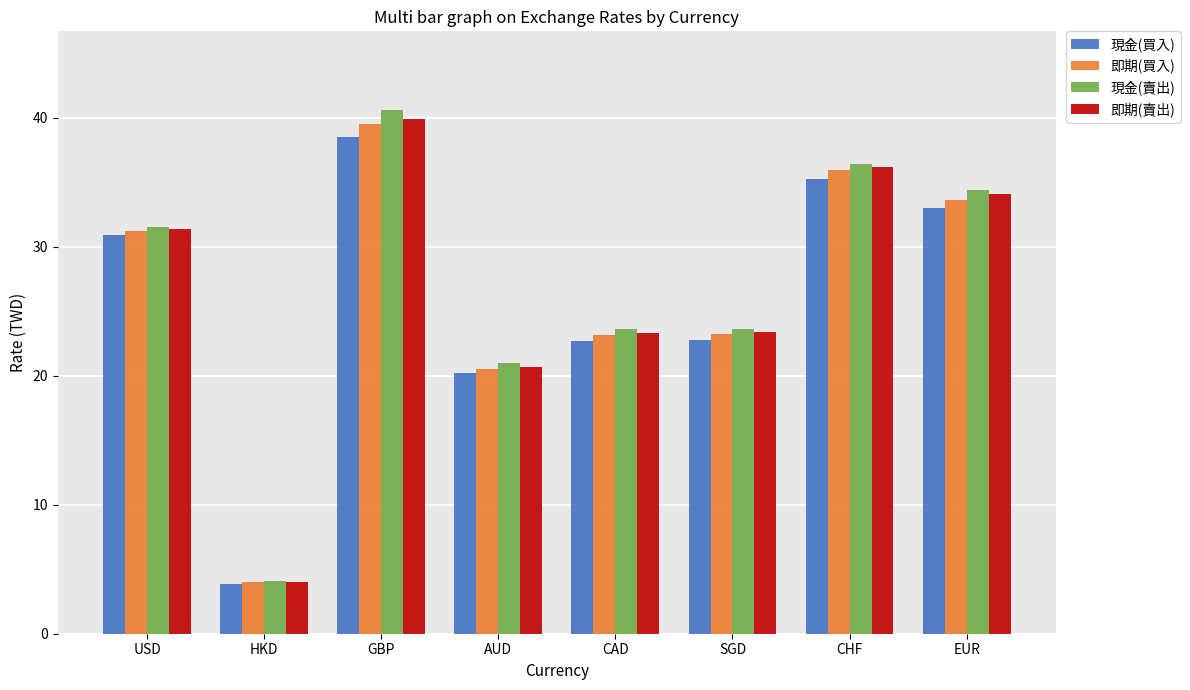

What is the difference between the maximum and minimum values in the 即期(買入) series?

35.5